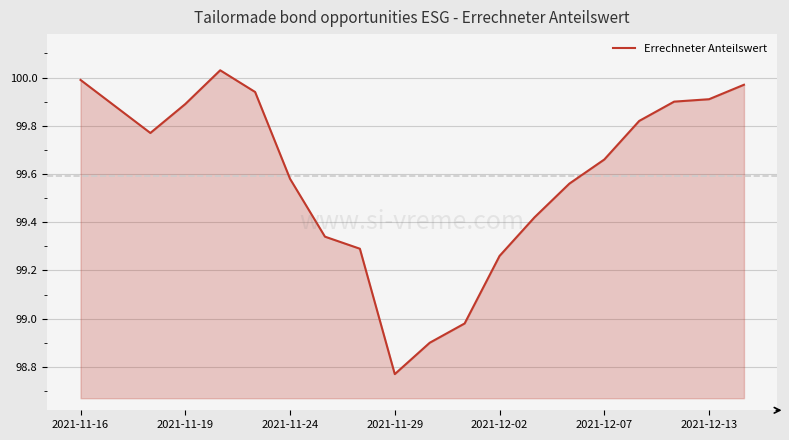

What is the difference between the second highest and minimum values?

1.2